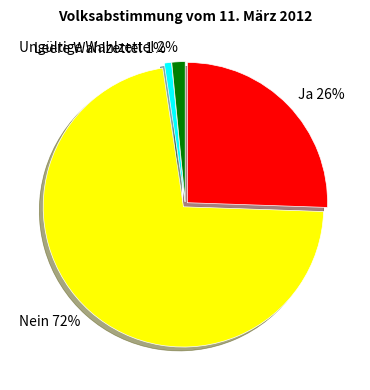

True or false: Ja accounts for 26% of the total.

True